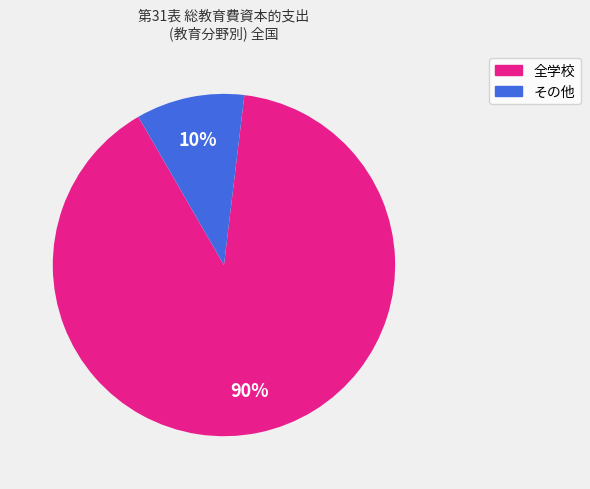

To the nearest percent, what is the difference between the largest and smallest slice percentages?

80%